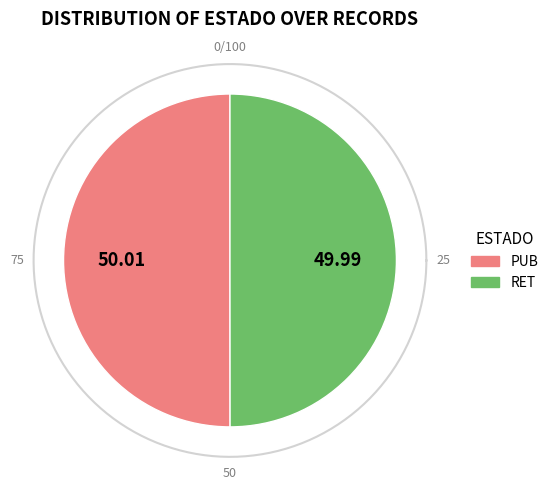

How many segments does this pie chart have?

2